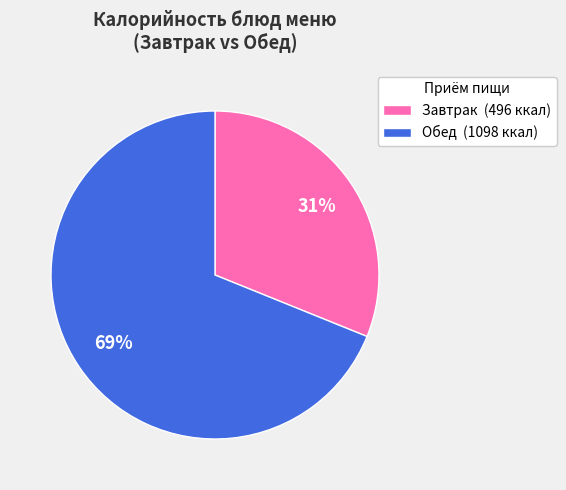

To the nearest percent, what is the average slice percentage?

50%